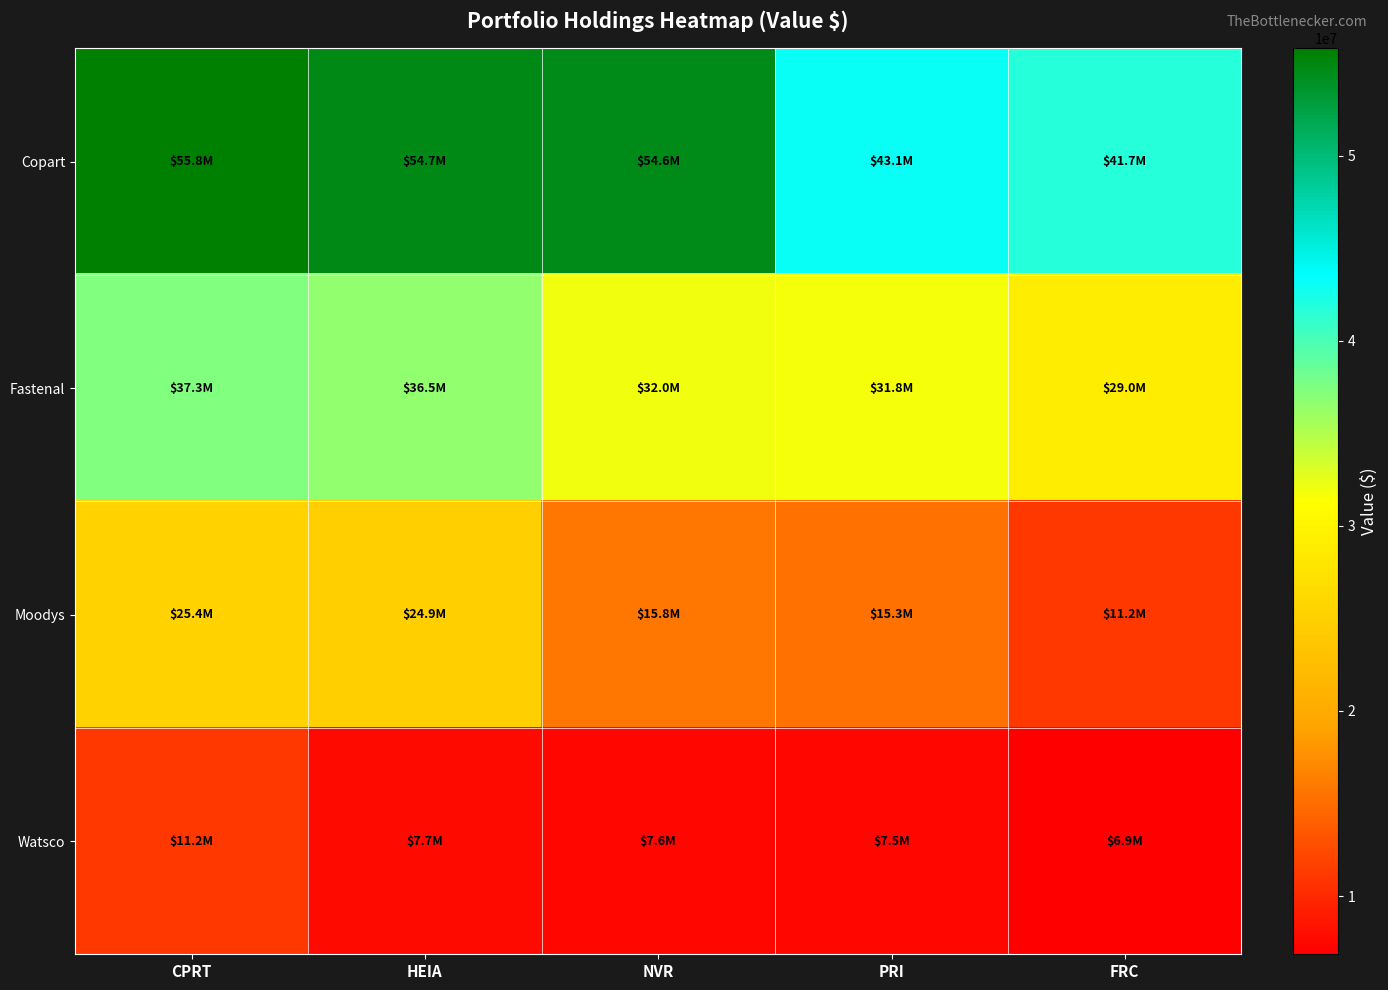

Which series has the largest total across all categories?

Copart